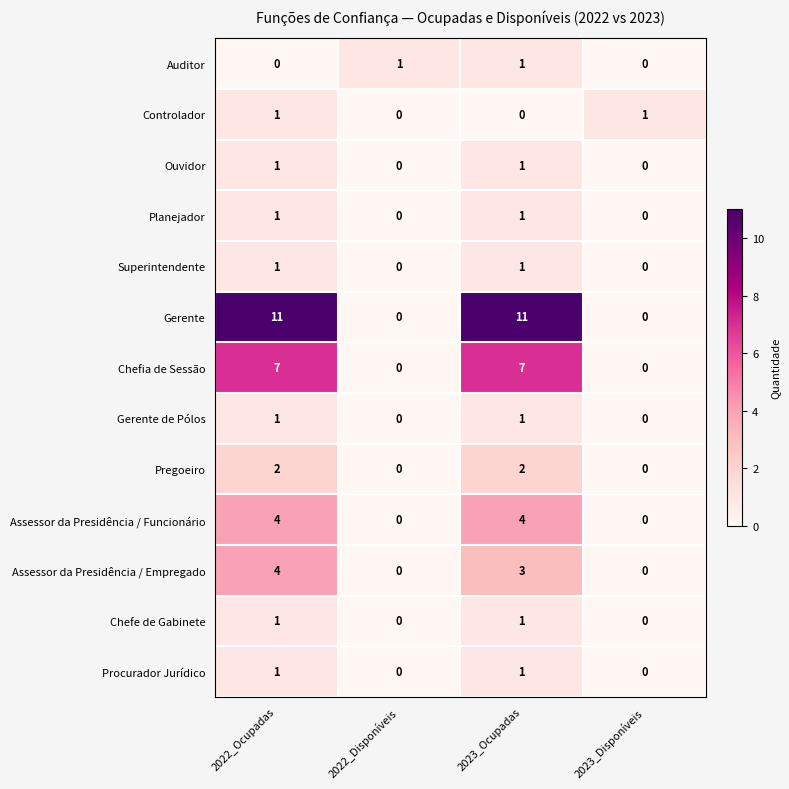

True or false: Chefe de Gabinete has a value of 1 at 2022_Ocupadas.

True